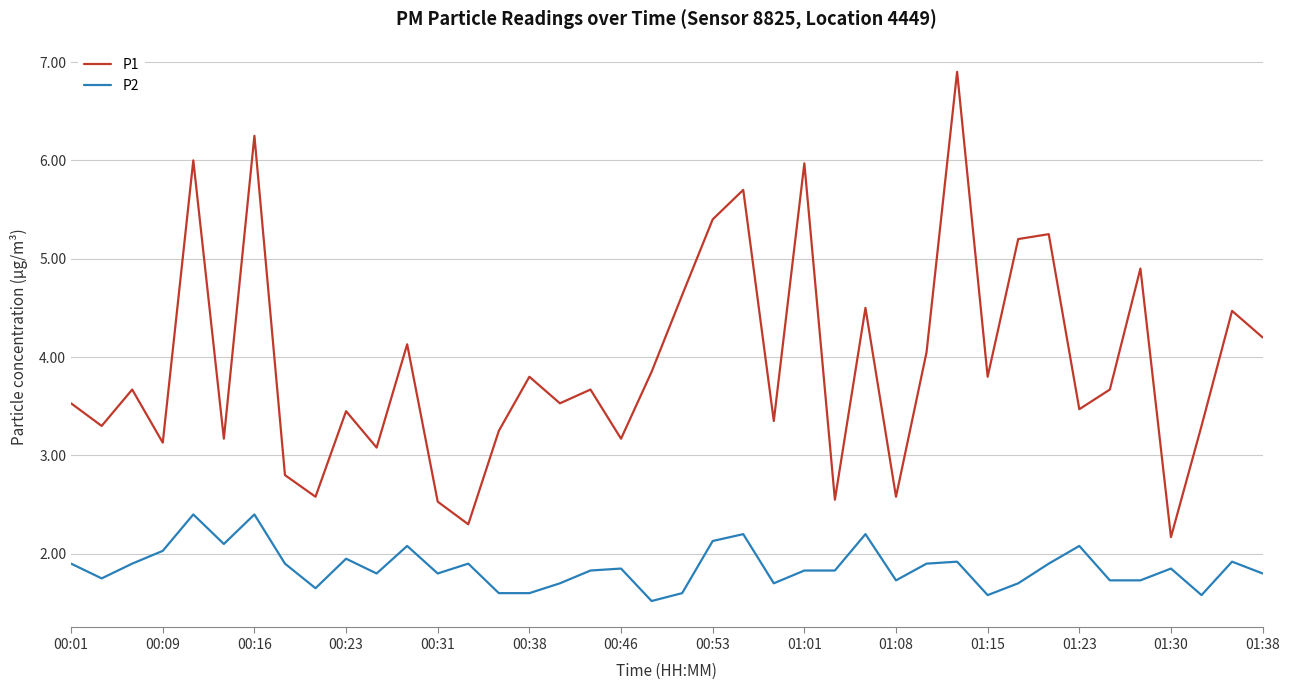

What is the difference between the maximum and minimum values in the P2 series?

0.9